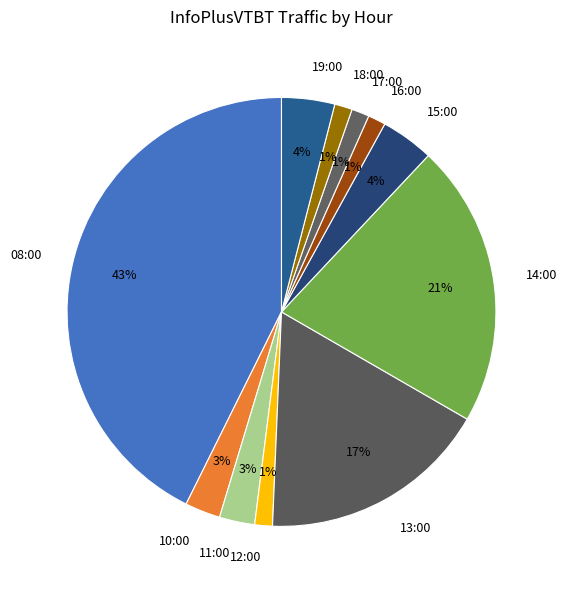

What percentage is the 08:00 slice, to the nearest percent?

43%